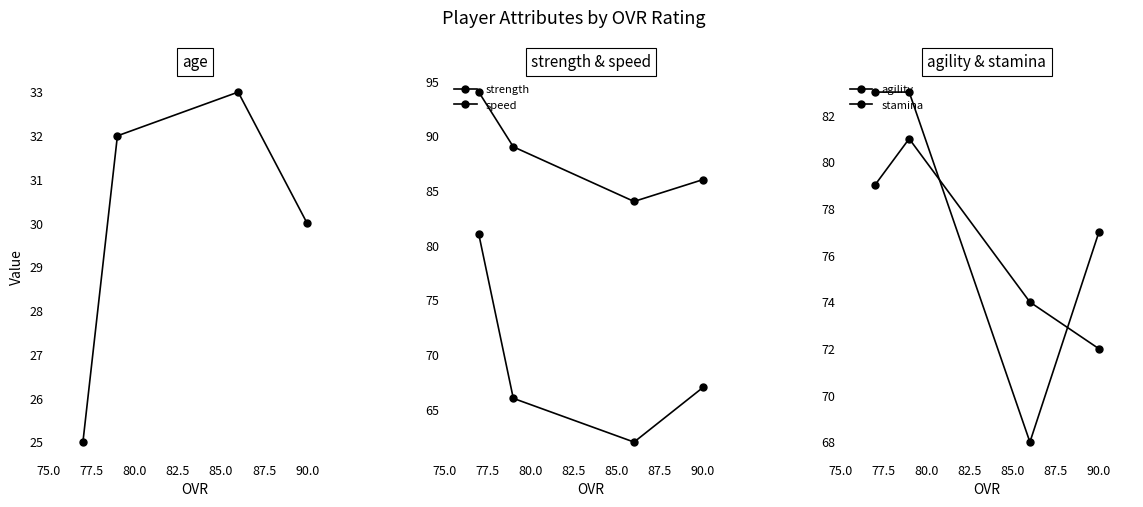

How many data points in agility are above 79?

1